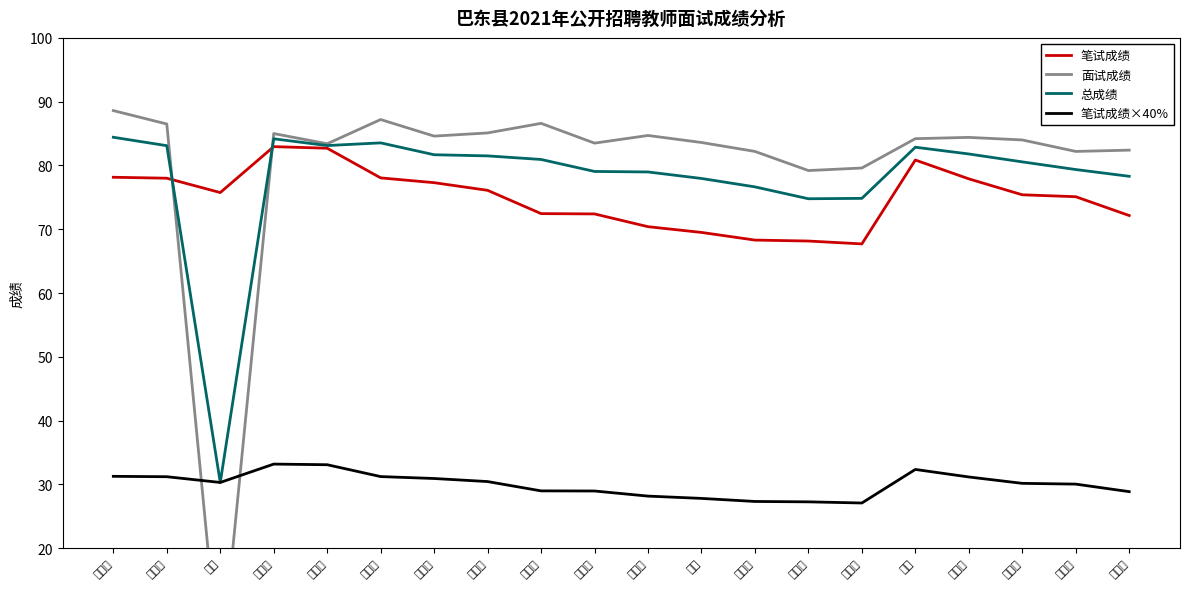

What value does the 总成绩 series have at 李诗瑶?

81.7